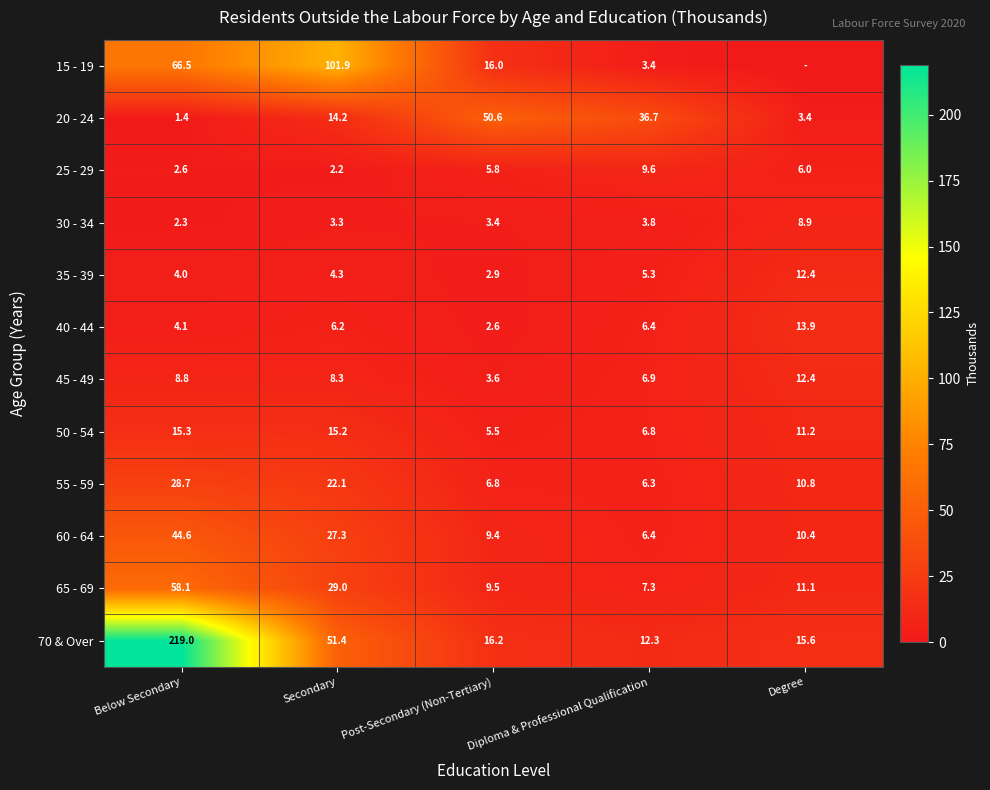

Rank the categories by 40 - 44 value from lowest to highest.

Post-Secondary (Non-Tertiary), Below Secondary, Secondary, Diploma & Professional Qualification, Degree